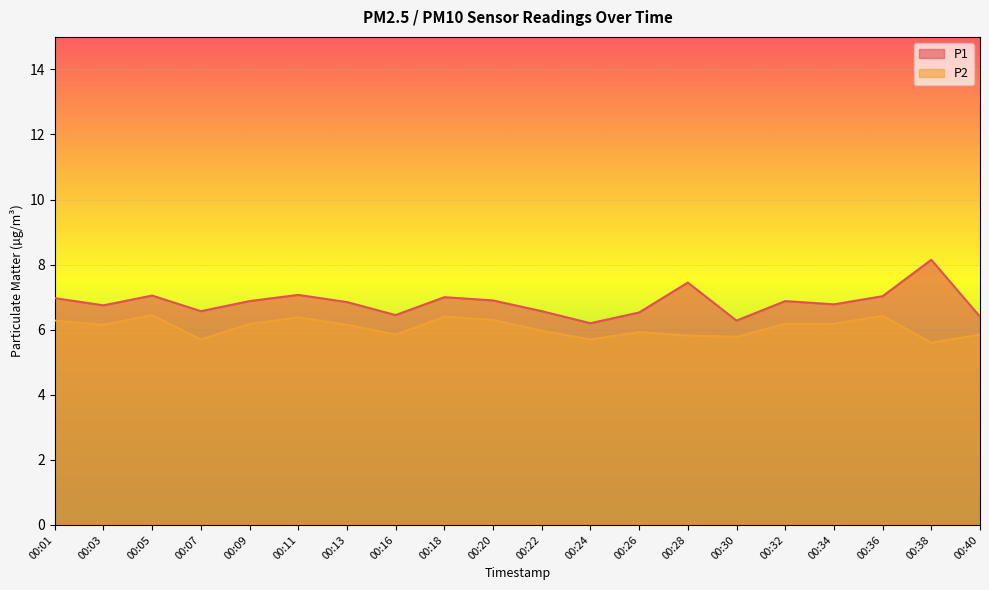

List the series in order of their peak value, highest first.

P1, P2